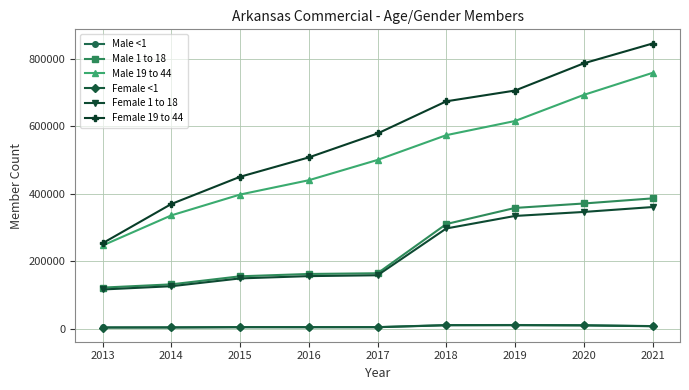

Which series has the largest total across all categories?

Female 19 to 44